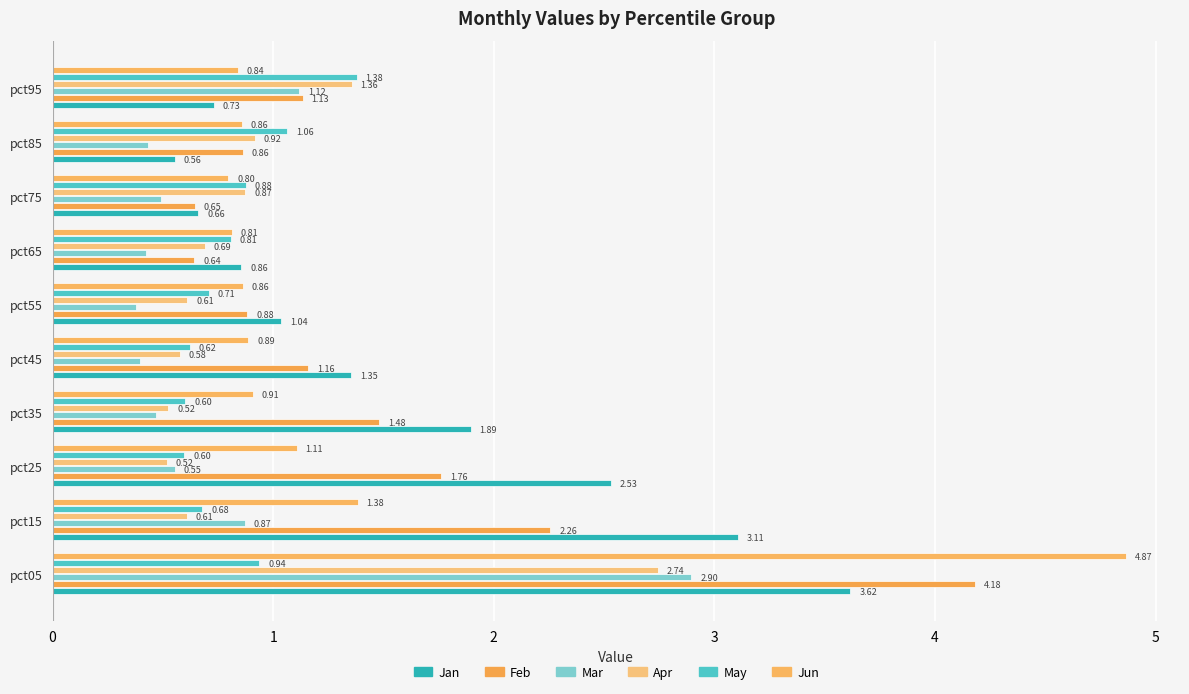

How many data points does each series have?

10